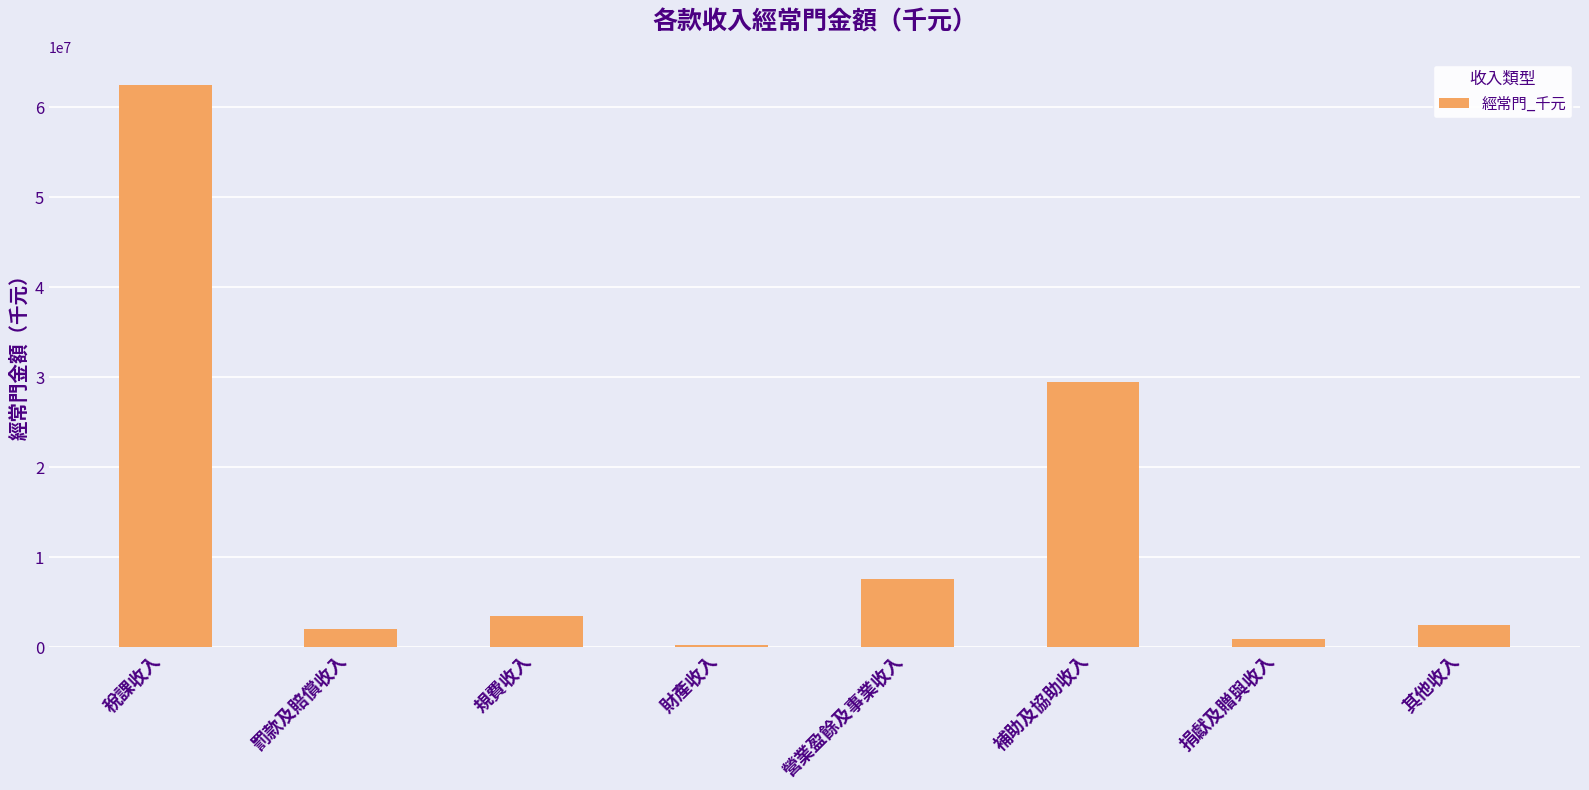

Between 規費收入 and 營業盈餘及事業收入, which is larger?

營業盈餘及事業收入